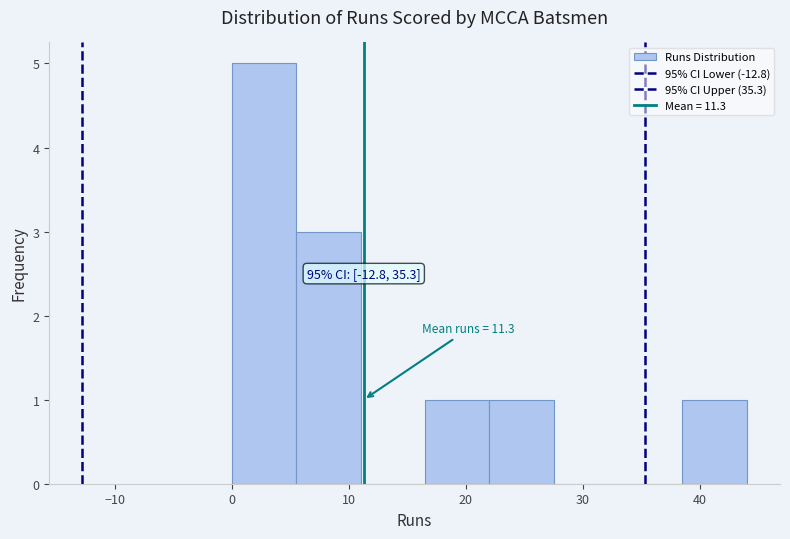

Which range on the x-axis has the tallest bar?

0.0 to 5.5